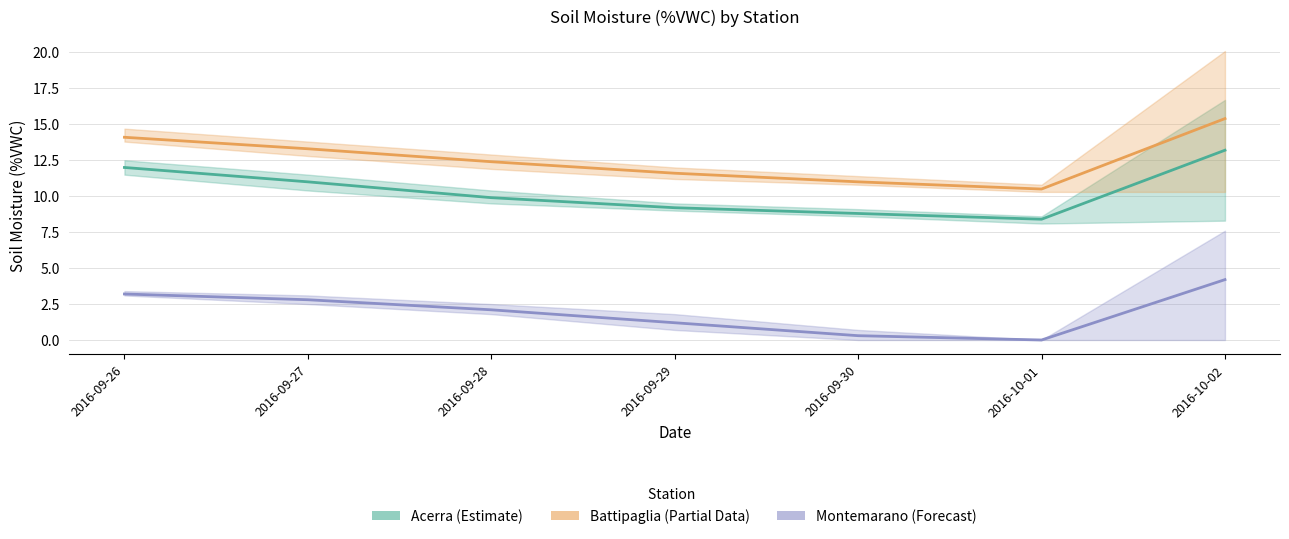

How many values in the Montemarano (Forecast) series are below 2?

3